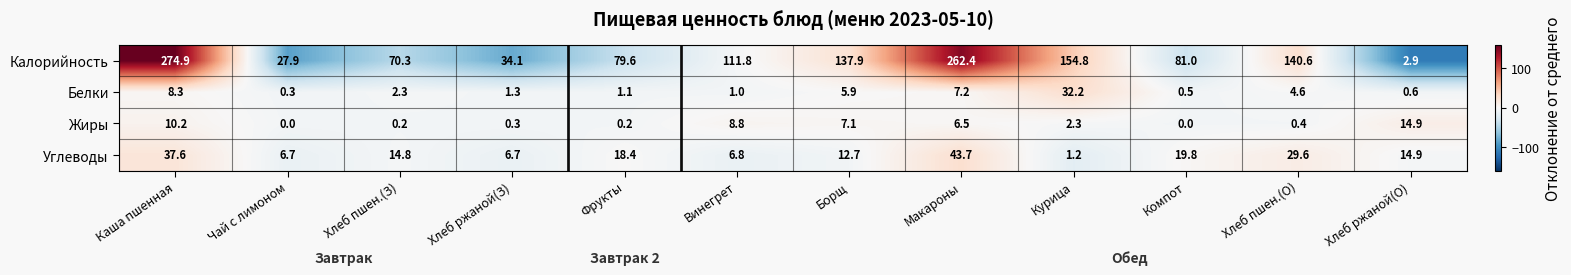

Rank the categories by Белки value from highest to lowest.

Курица, Каша пшенная, Макароны, Борщ, Хлеб пшен.(О), Хлеб пшен.(З), Хлеб ржаной(З), Фрукты, Винегрет, Хлеб ржаной(О), Компот, Чай с лимоном